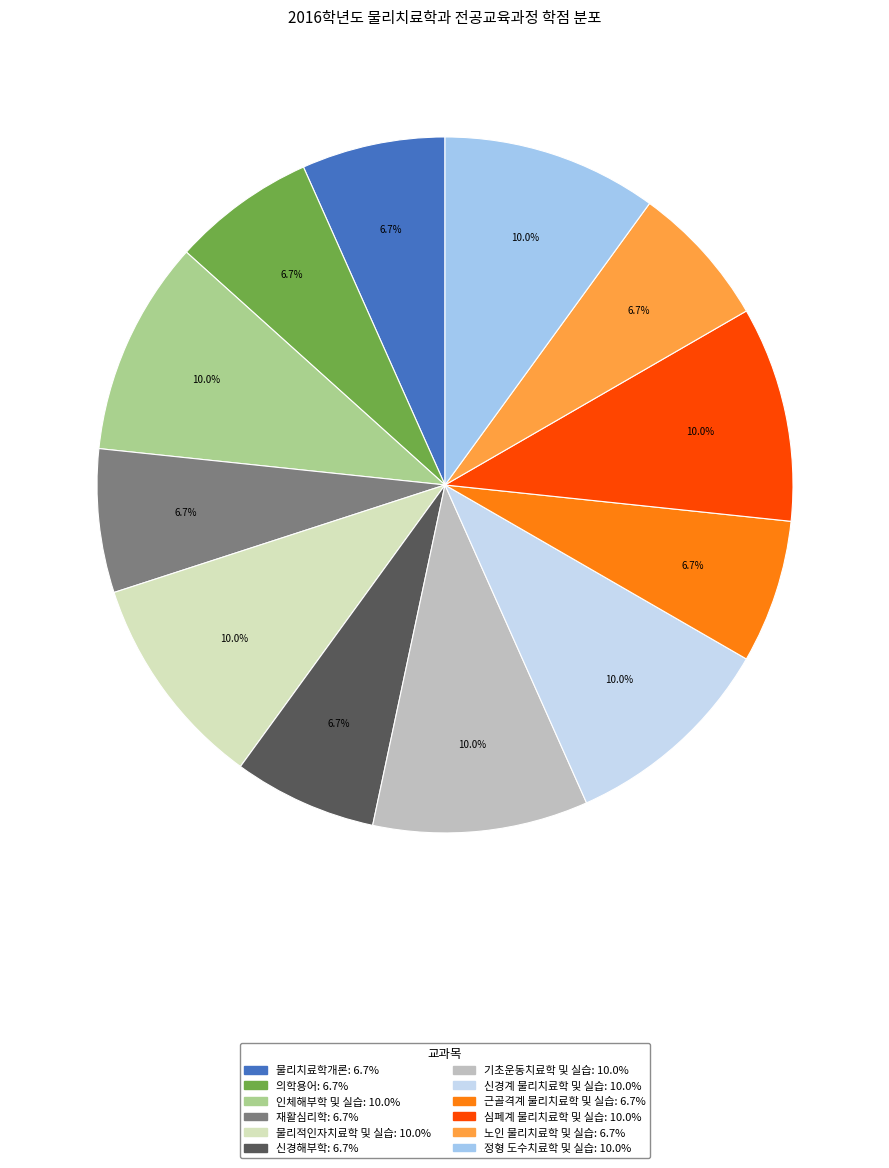

What is the total percentage of 재활심리학 and 정형 도수치료학 및 실습?

16.7%